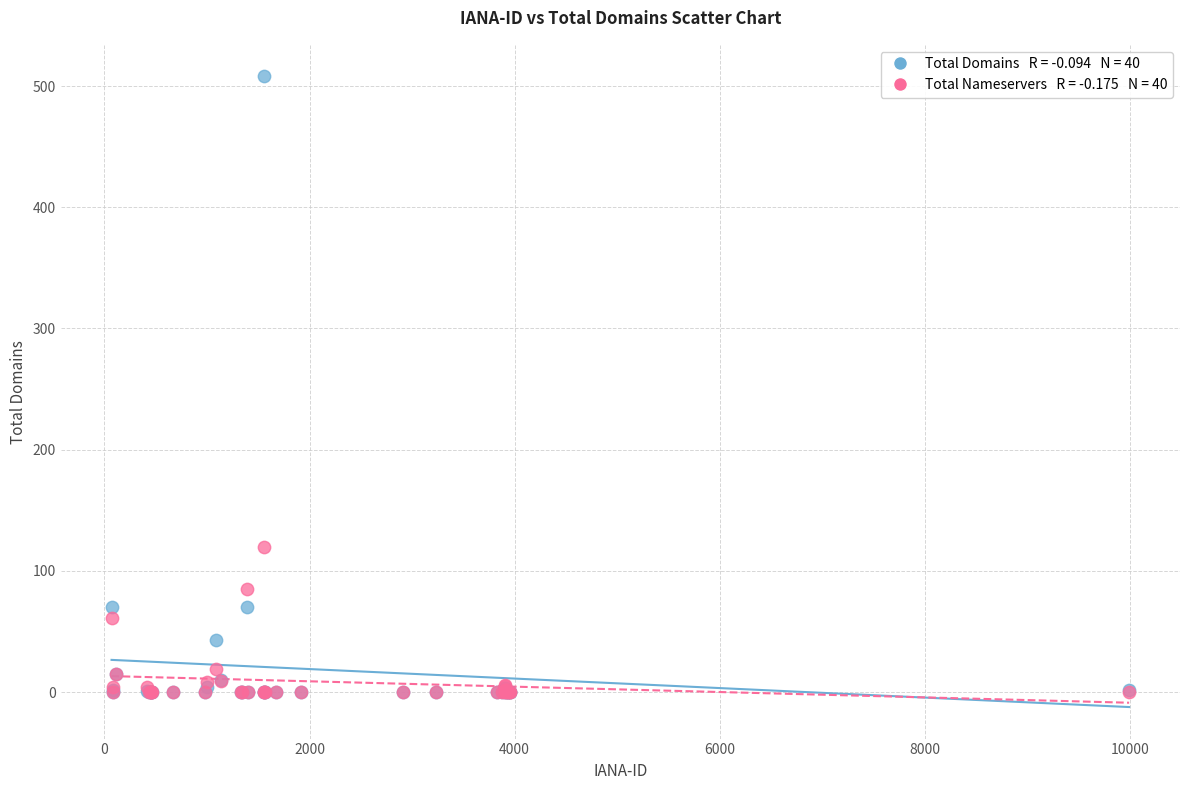

Across all series, what Y value is closest to 254?

120